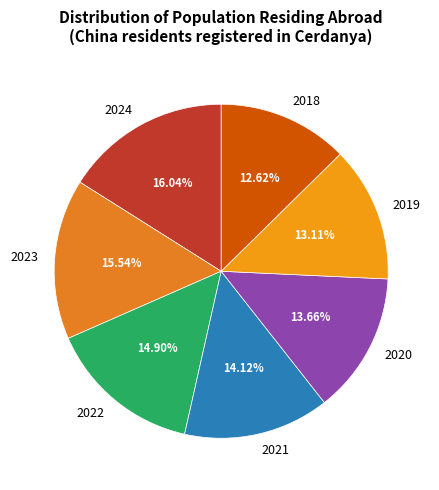

Do 2018 and 2019 together represent more than half of the pie?

No